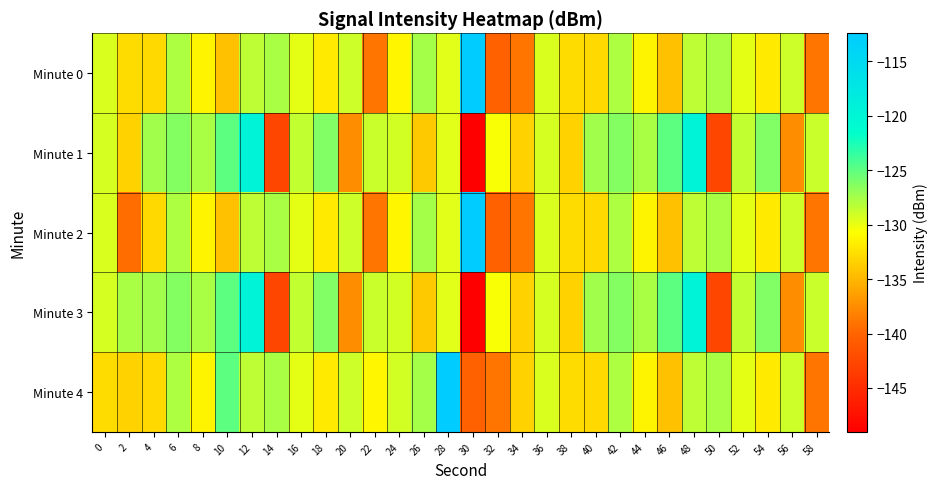

Which has a higher value, 20 or 46?

20